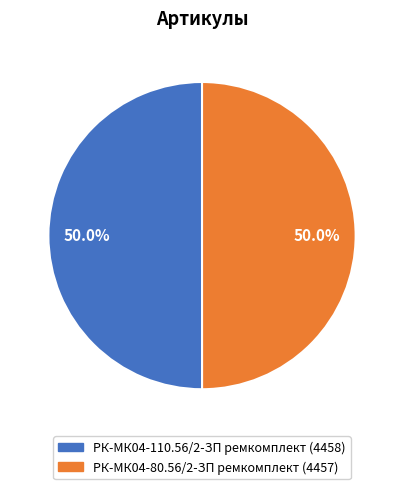

Is it true that РК-МК04-110.56/2-ЗП ремкомплект is 50% of the pie?

True